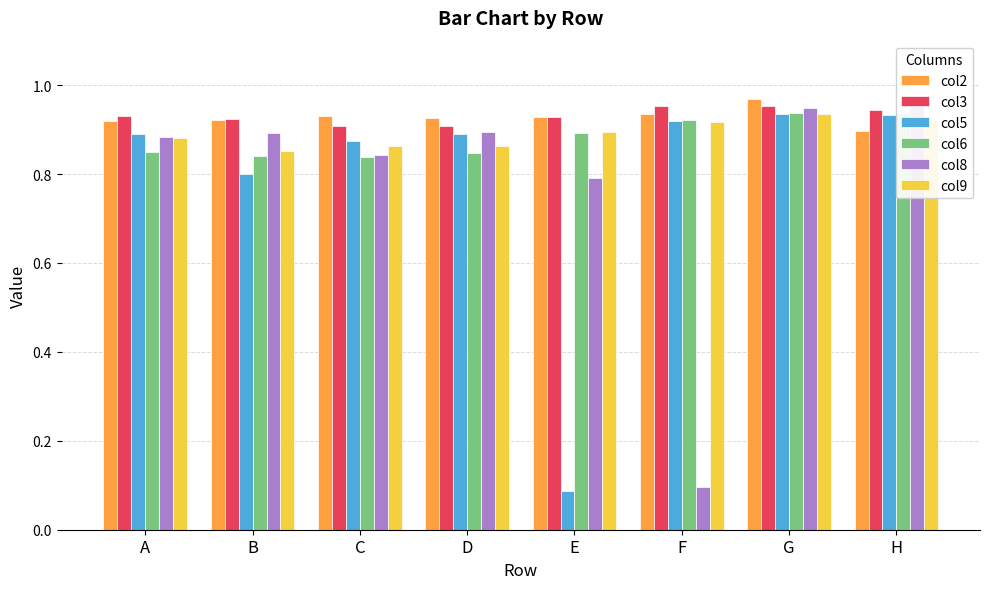

Where is col6 nearest to the value 0?

C